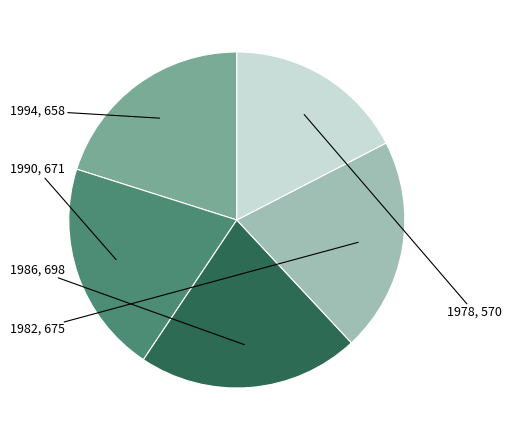

Is there a majority slice in this chart?

No